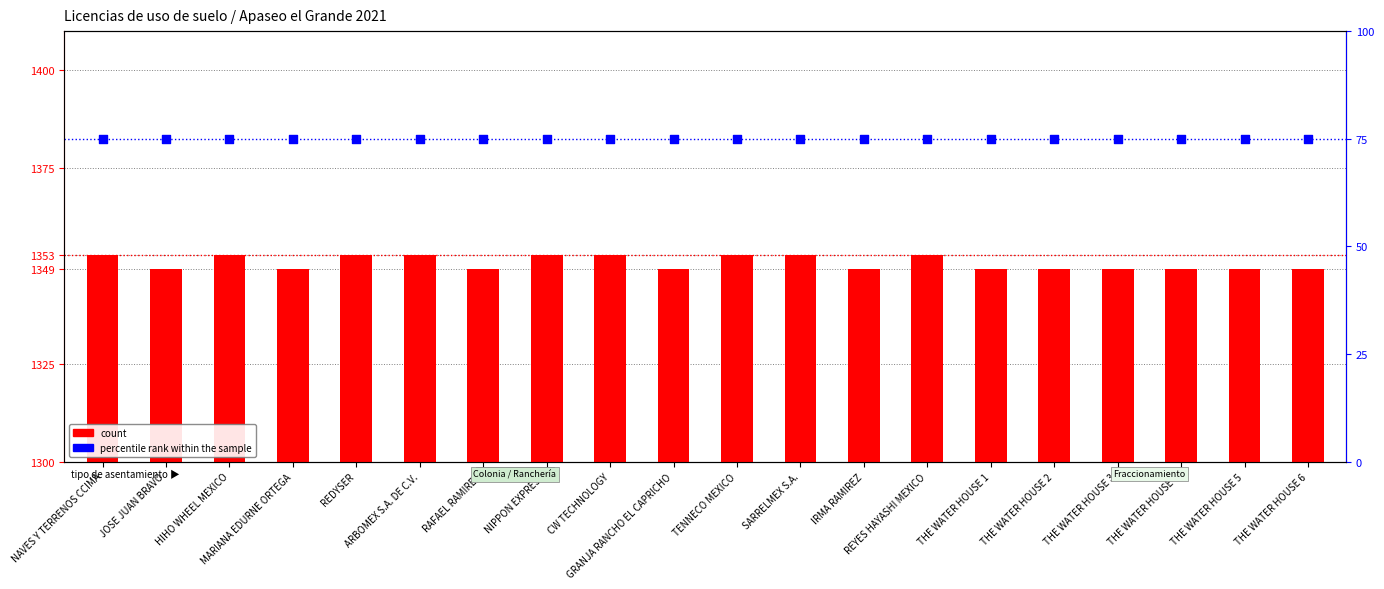

Is the value of count at REYES HAYASHI MEXICO greater than the value of percentile rank within the sample at THE WATER HOUSE 1?

Yes